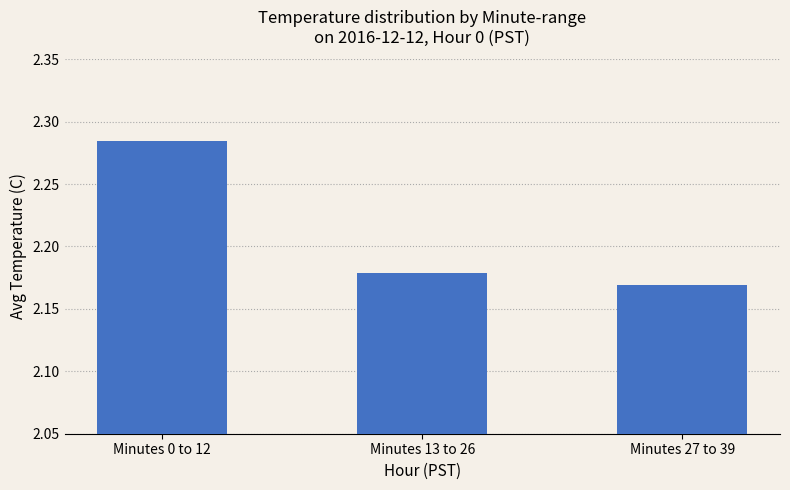

Count the number of categories in the chart.

3